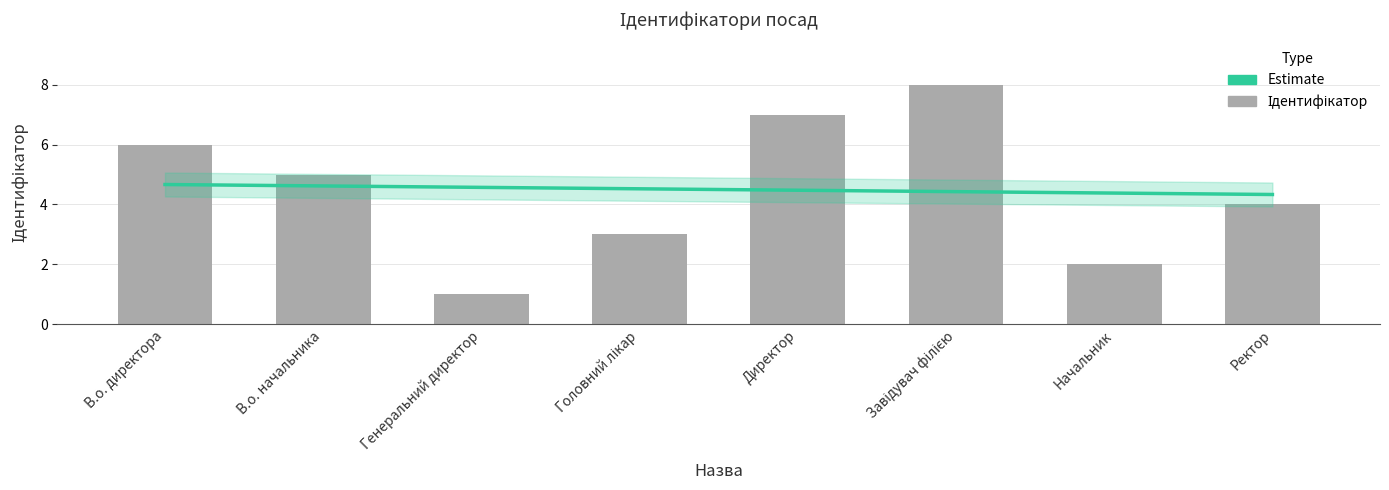

How many values are between 3 and 7?

5